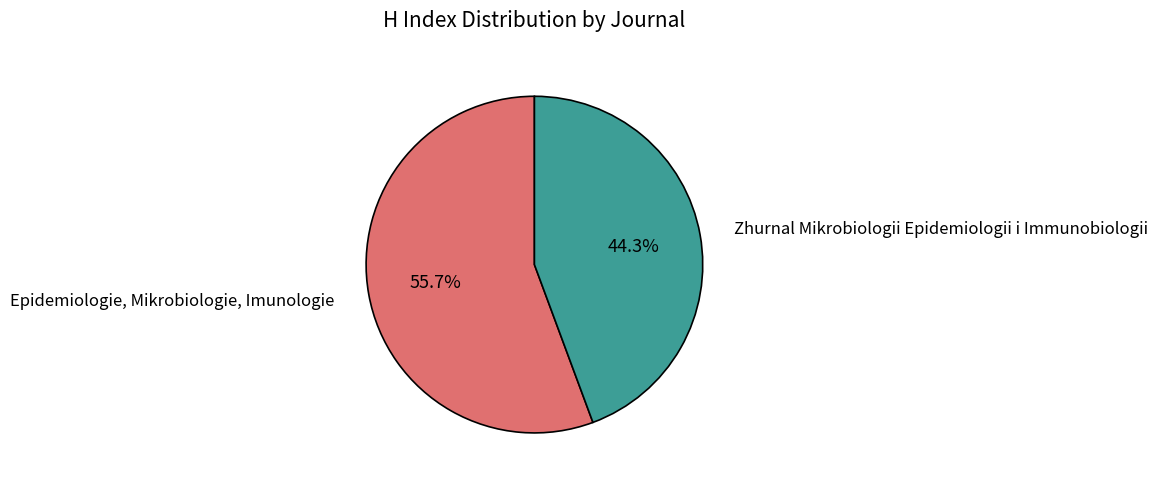

Is there any slice that represents more than half of the pie?

Yes